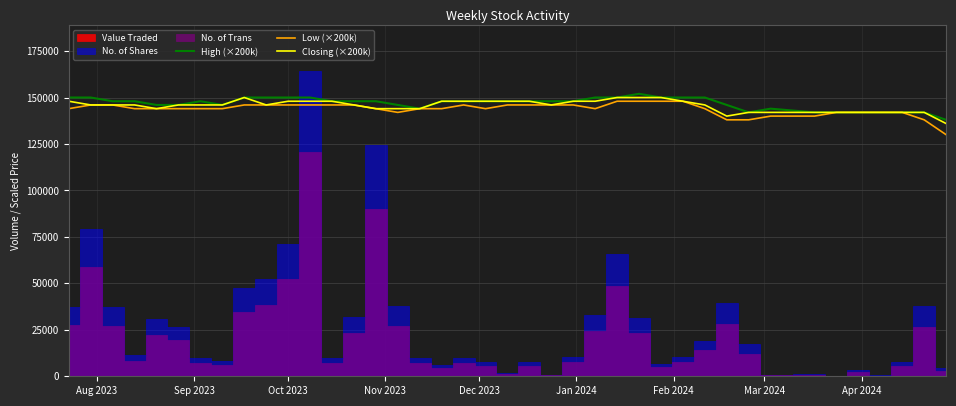

List the series in order of their overall mean, highest first.

High (×200k), Closing (×200k), Low (×200k)